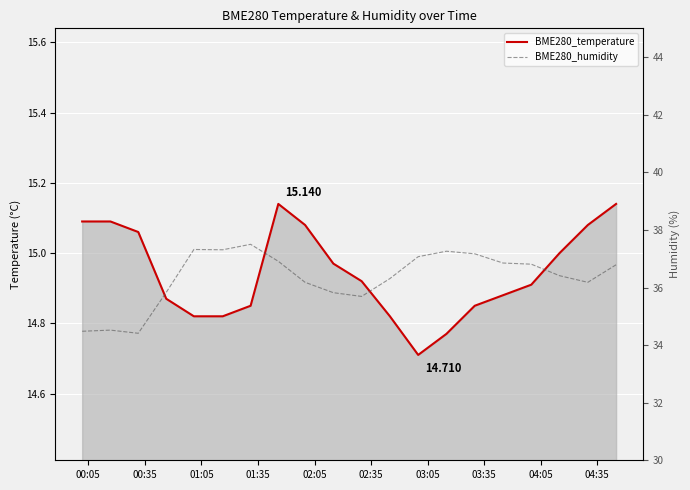

What are all the series names shown in the legend?

BME280_temperature, BME280_humidity